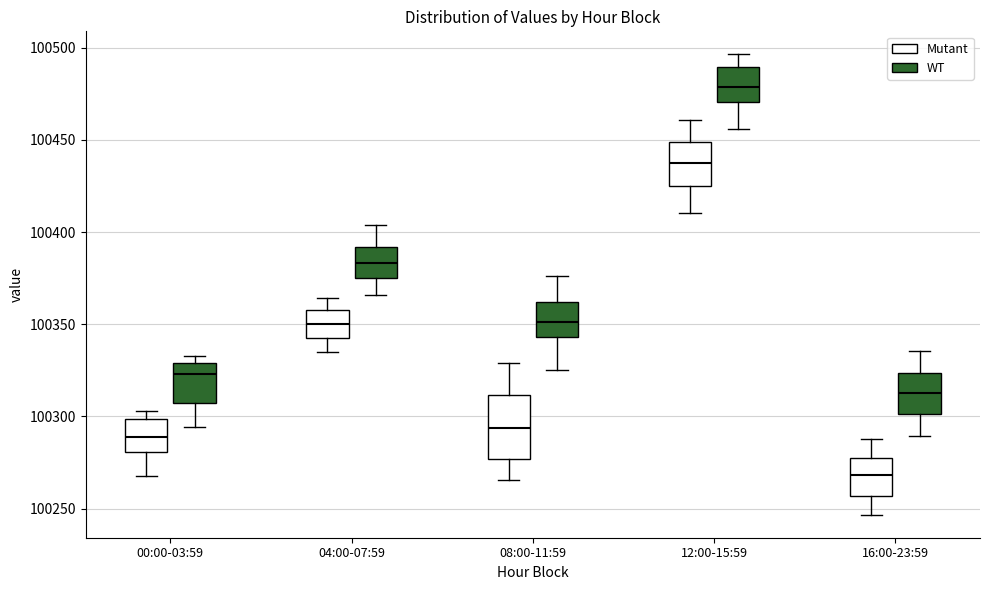

Which box is the tallest, from its lower edge to its upper edge?

08:00-11:59 (Mutant)